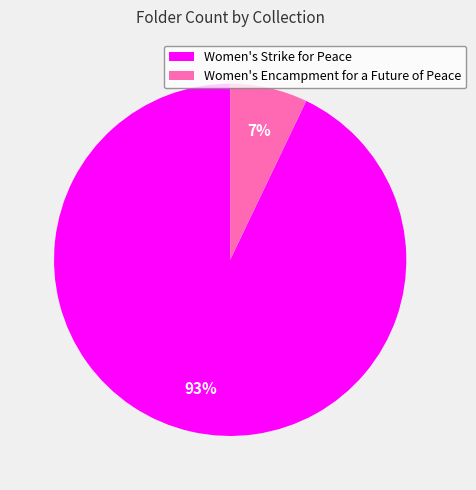

To the nearest percent, what is the combined percentage of Women's Strike for Peace and Women's Encampment for a Future of Peace?

100%